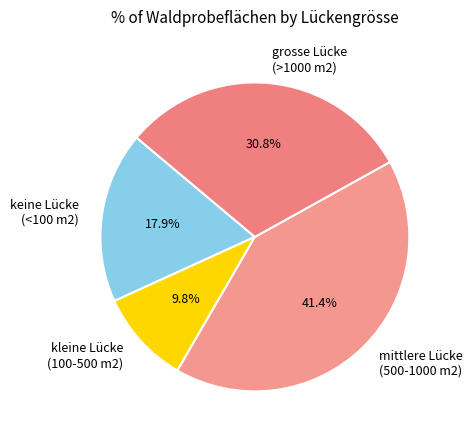

Which category has the smallest portion of the pie?

kleine Lücke (100-500 m2)